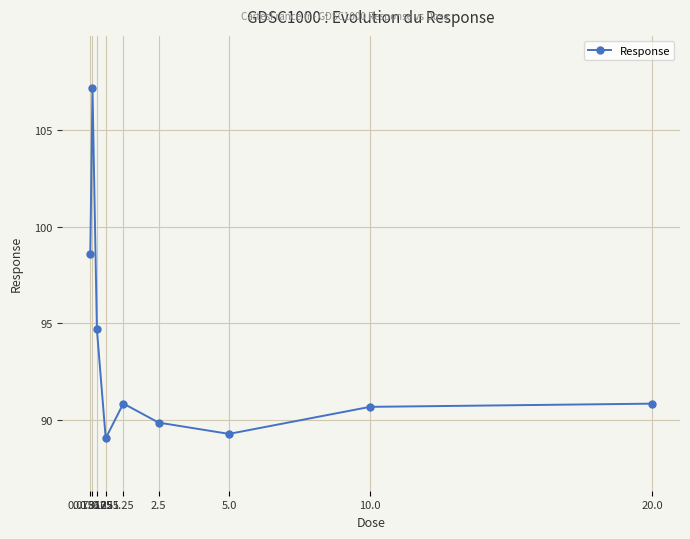

How many values exceed 90?

6